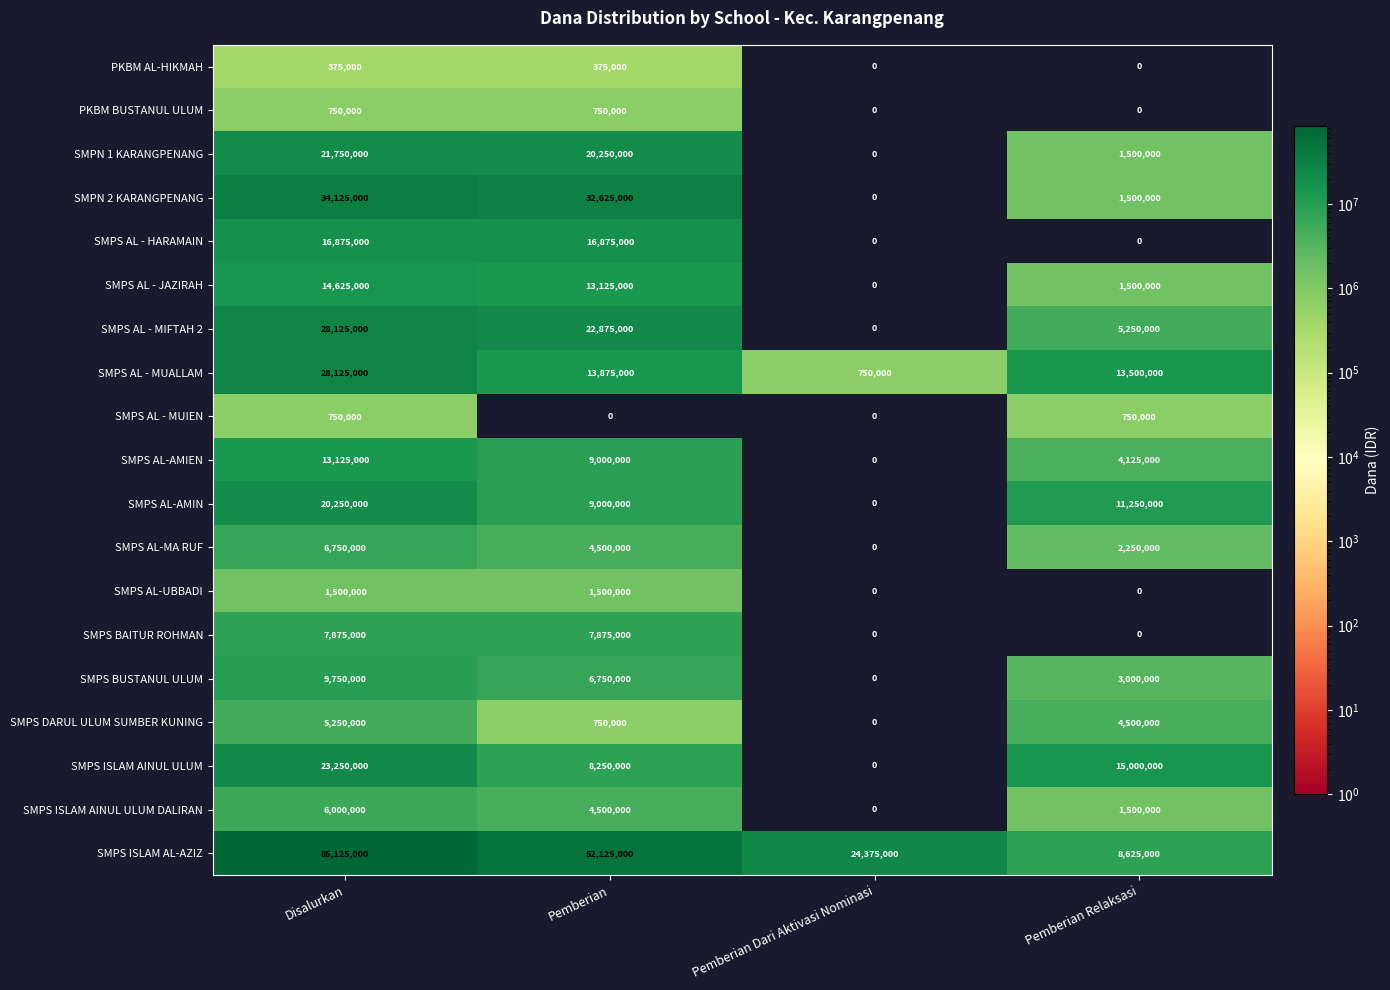

Which label corresponds to the largest value in the chart?

Disalurkan